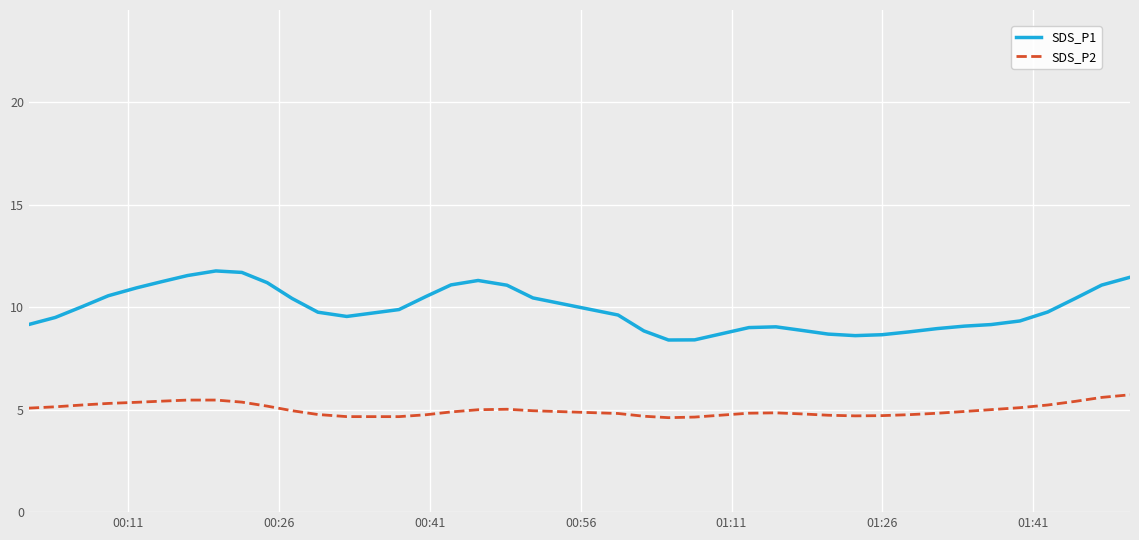

Which series has the largest total across all categories?

SDS_P1